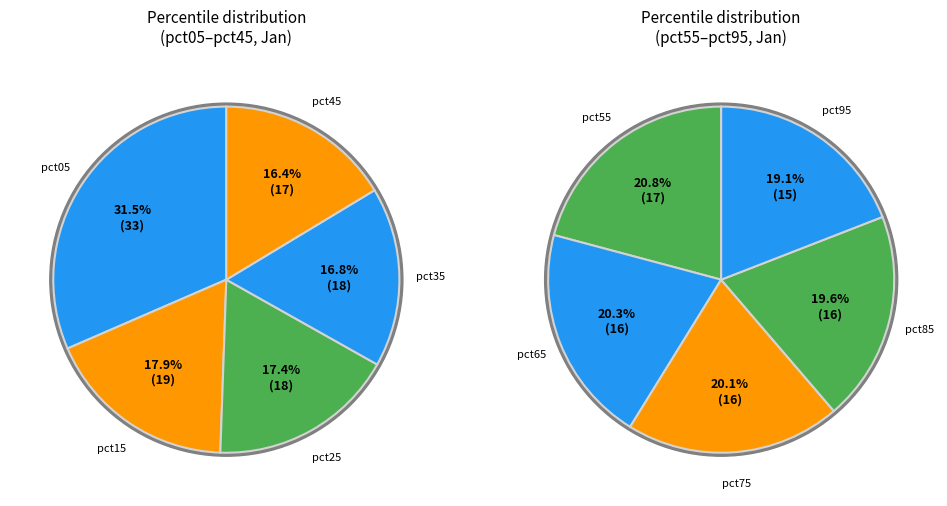

Which slice is the smallest?

pct95